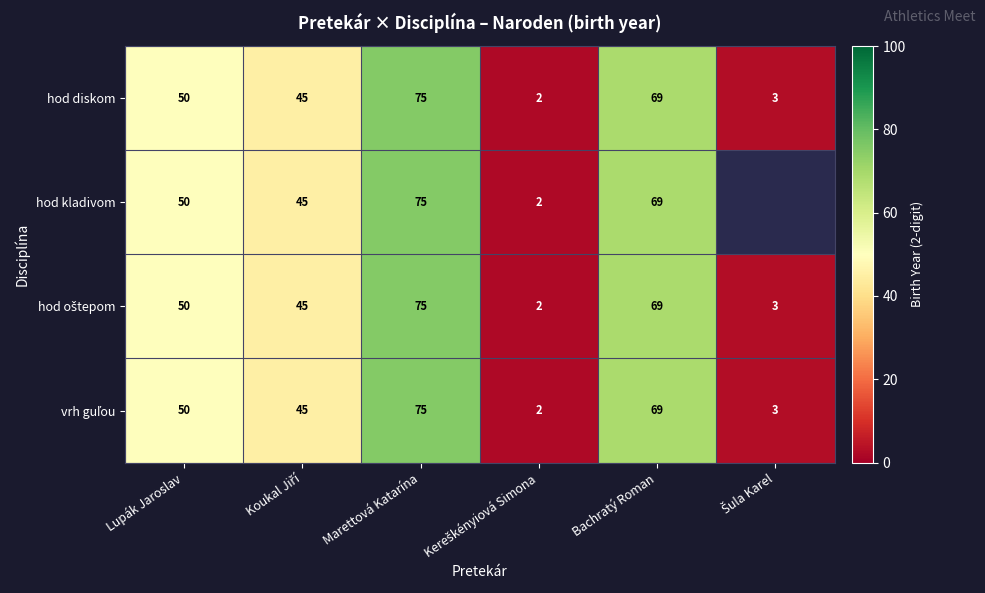

What is the average value of the hod diskom series?

41